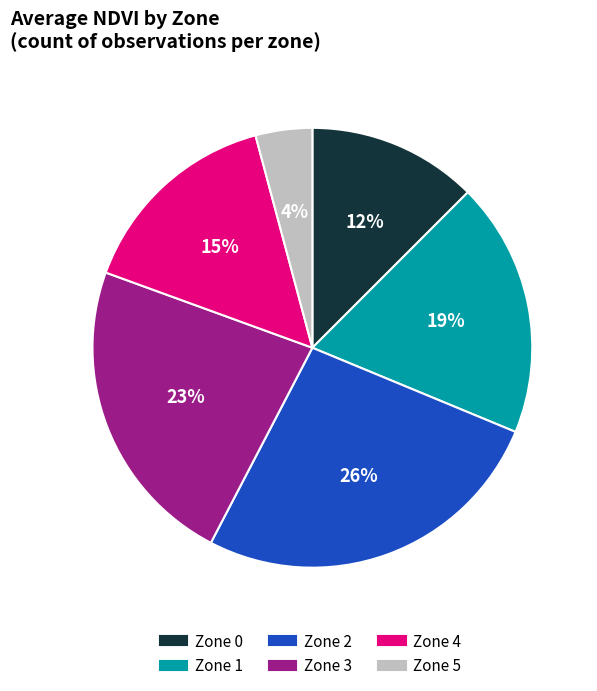

To the nearest percent, what is the average slice percentage?

17%